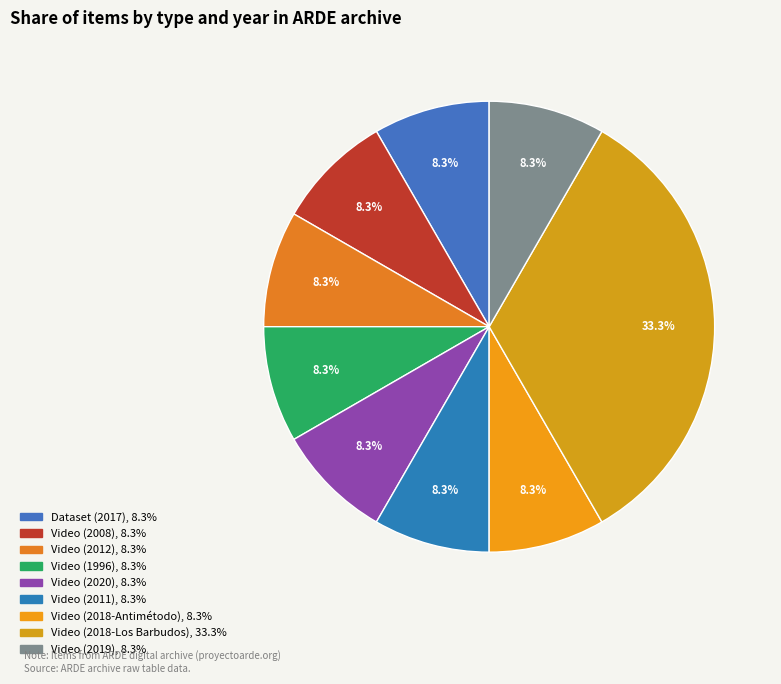

What percentage is the Video (2012) slice, to the nearest percent?

8%